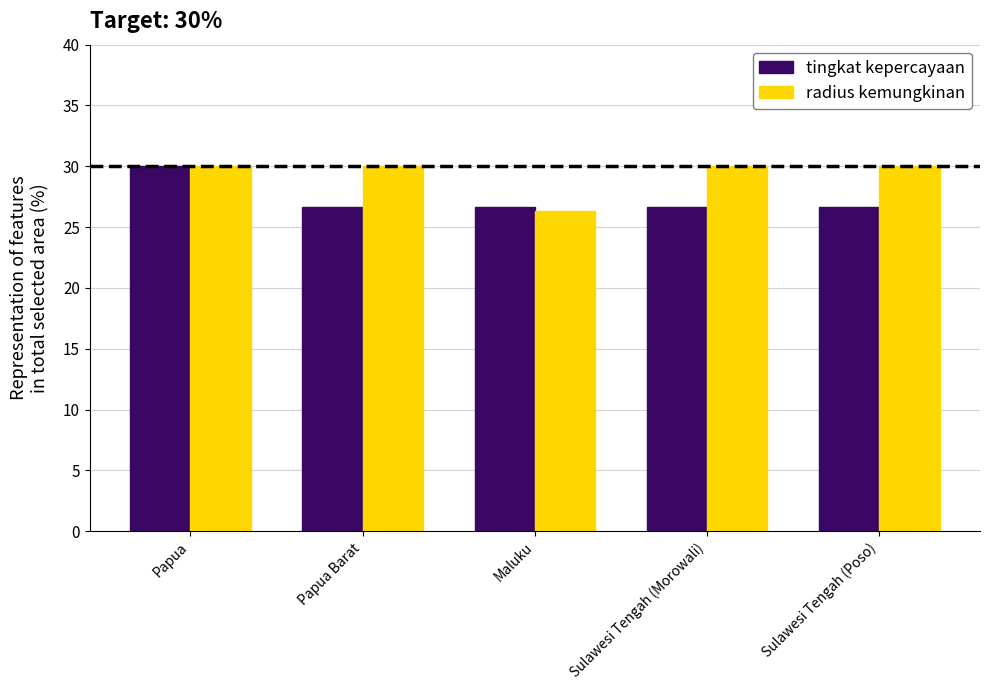

The tingkat kepercayaan series shows 40.9 at Maluku. True or false?

False